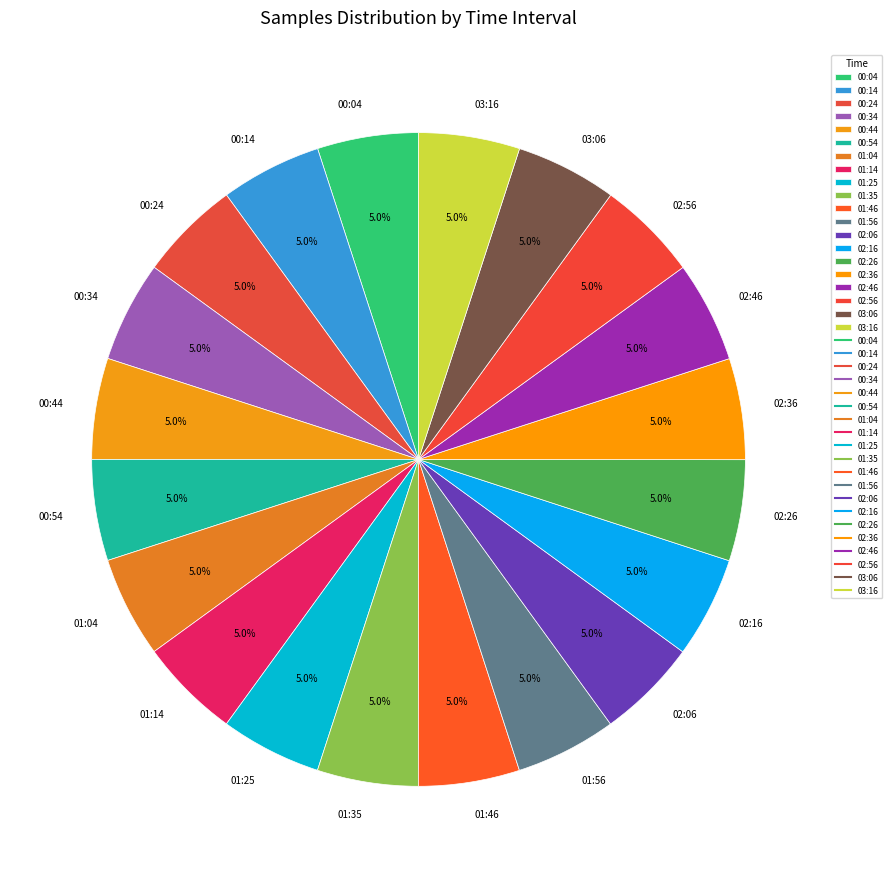

What percentage is the 03:06 slice, to the nearest percent?

5%